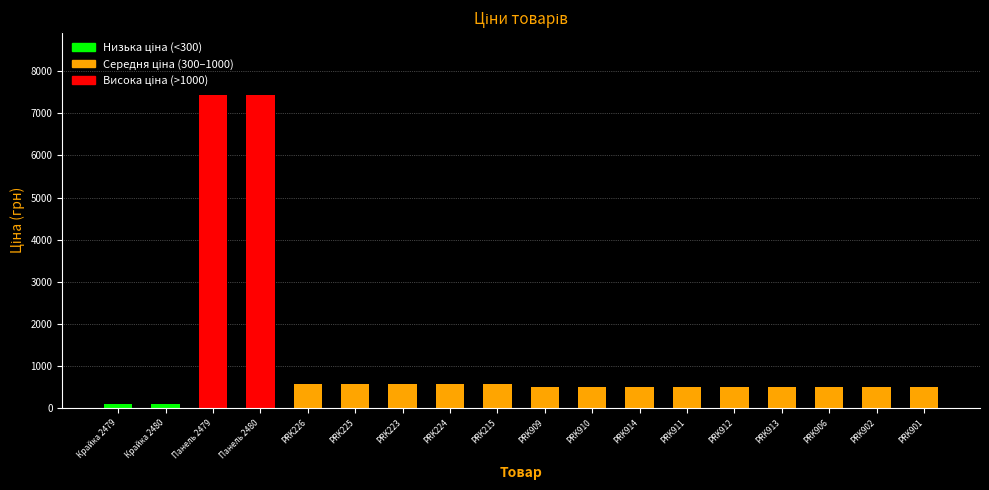

How many data points does each series have?

18